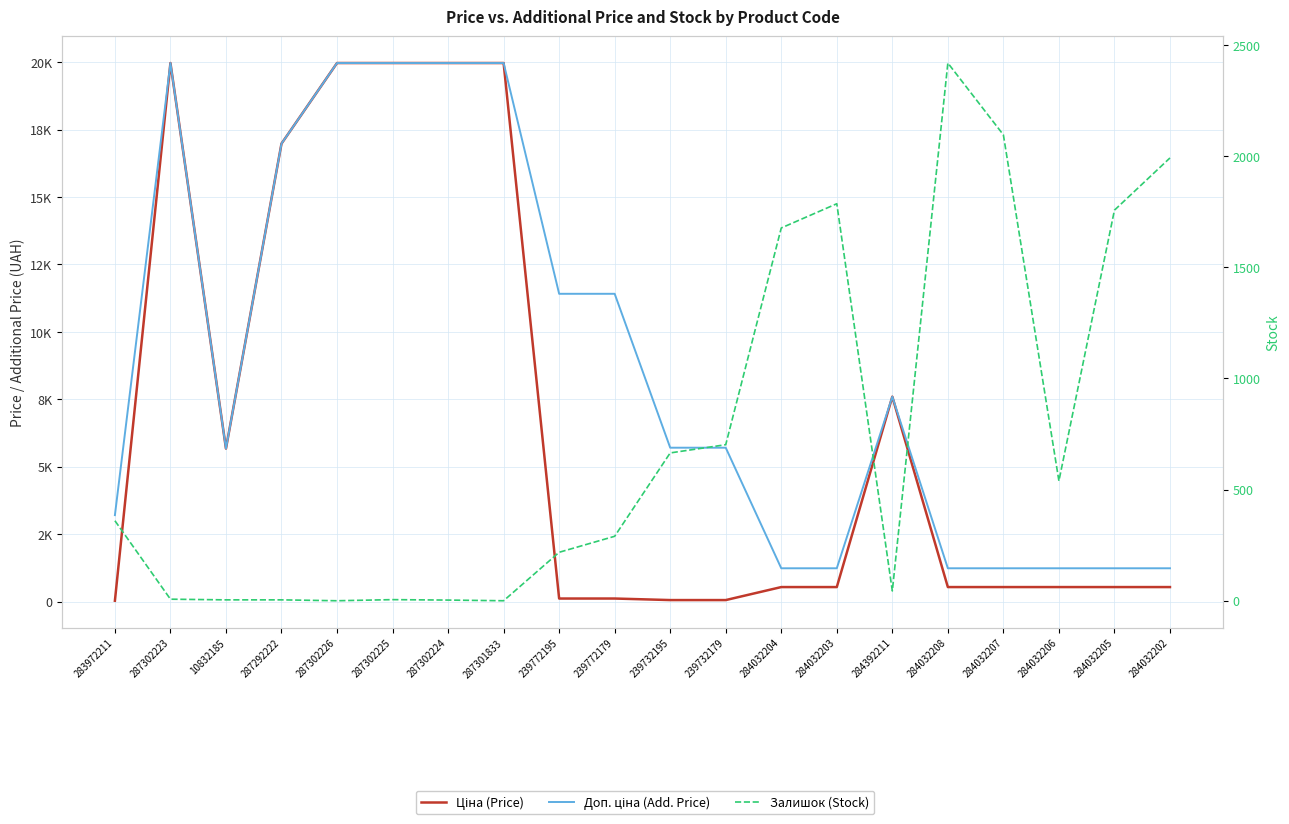

How many interior local valleys does the Ціна (Price) series have?

1